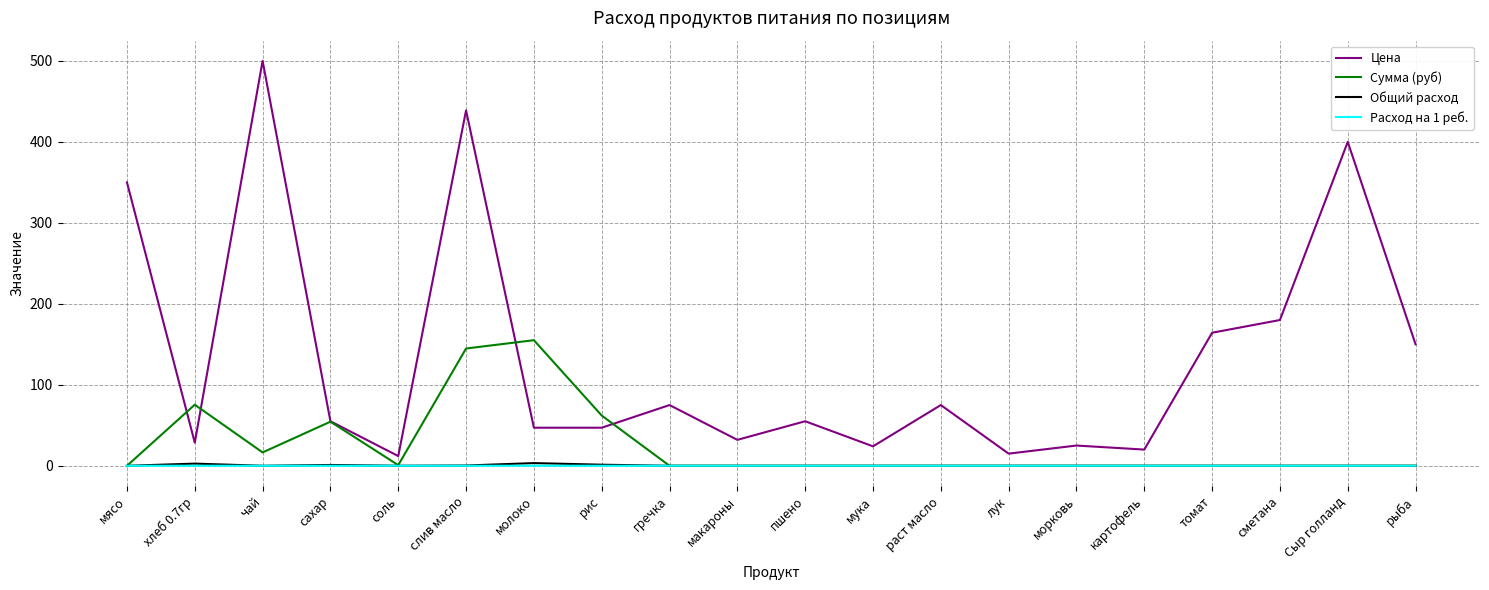

What is the difference between the maximum and minimum values in the Сумма (руб) series?

155.1